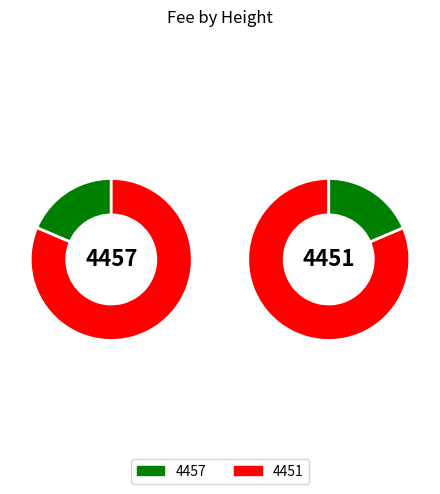

What is the smallest slice in the pie chart?

4457